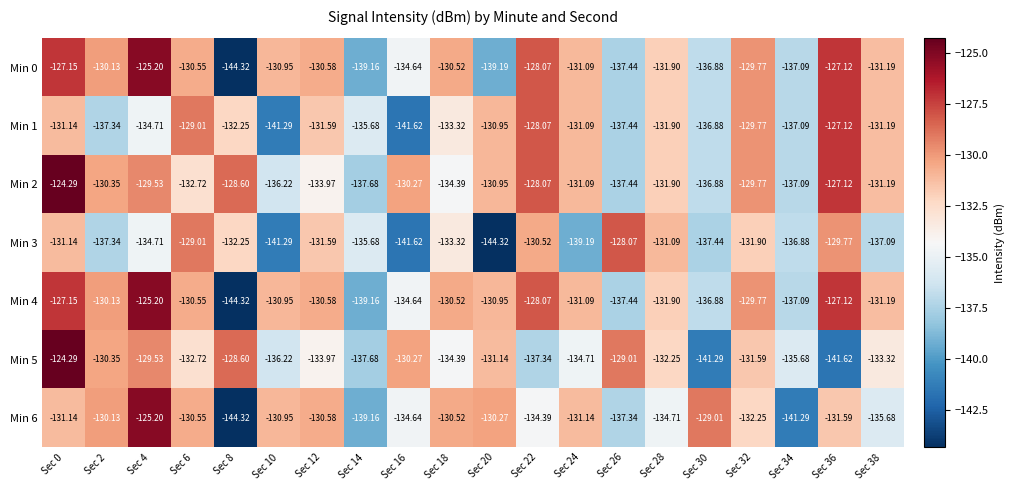

At which category does the chart reach its peak across all series?

Sec 0